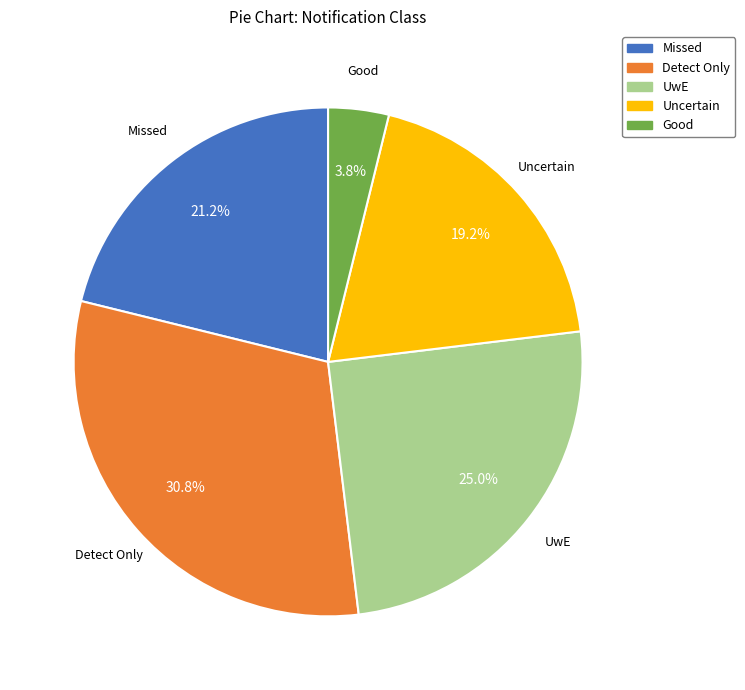

Is there a majority slice in this chart?

No